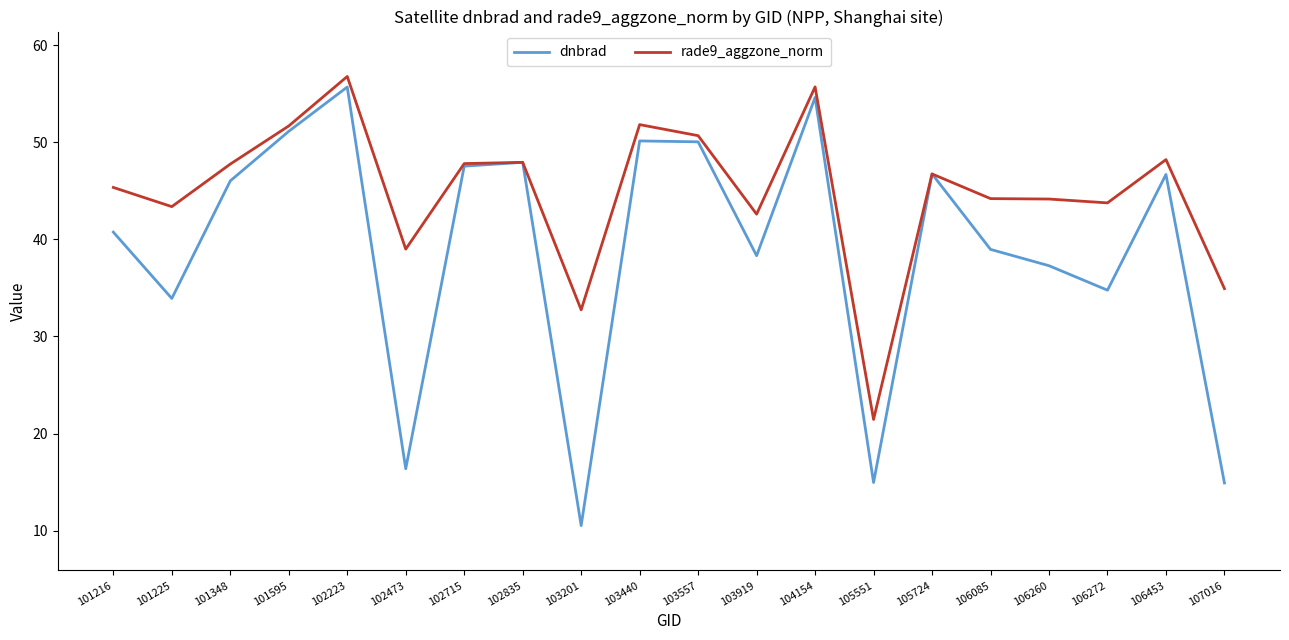

The value of rade9_aggzone_norm at 106085 is 44.2. True or false?

True